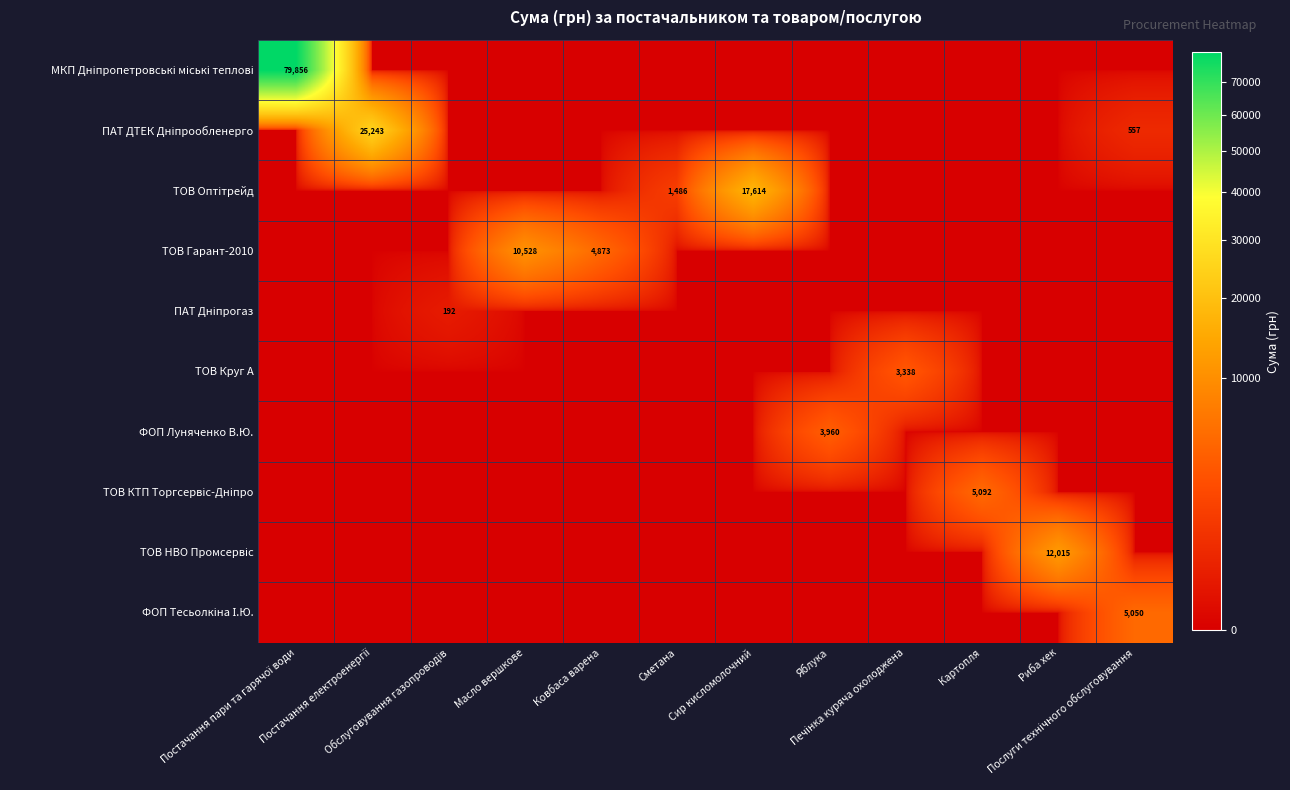

Which series changed the most between Масло вершкове and Сметана?

ТОВ Гарант-2010